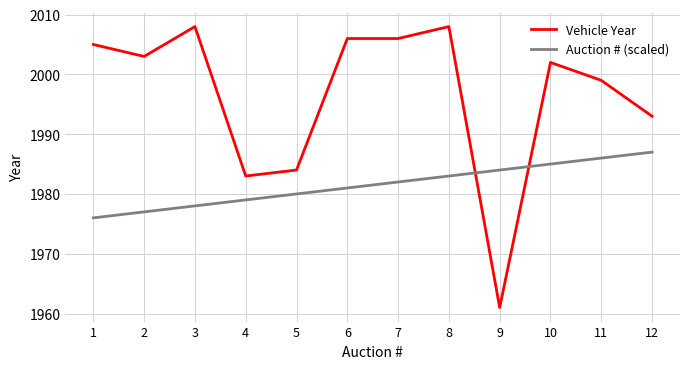

Reading right to left, extract all data points from this chart.

Vehicle Year: 12=1993	11=1999	10=2002	9=1961	8=2008	7=2006	6=2006	5=1984	4=1983	3=2008	2=2003	1=2005
Auction # (scaled): 12=1987	11=1986	10=1985	9=1984	8=1983	7=1982	6=1981	5=1980	4=1979	3=1978	2=1977	1=1976